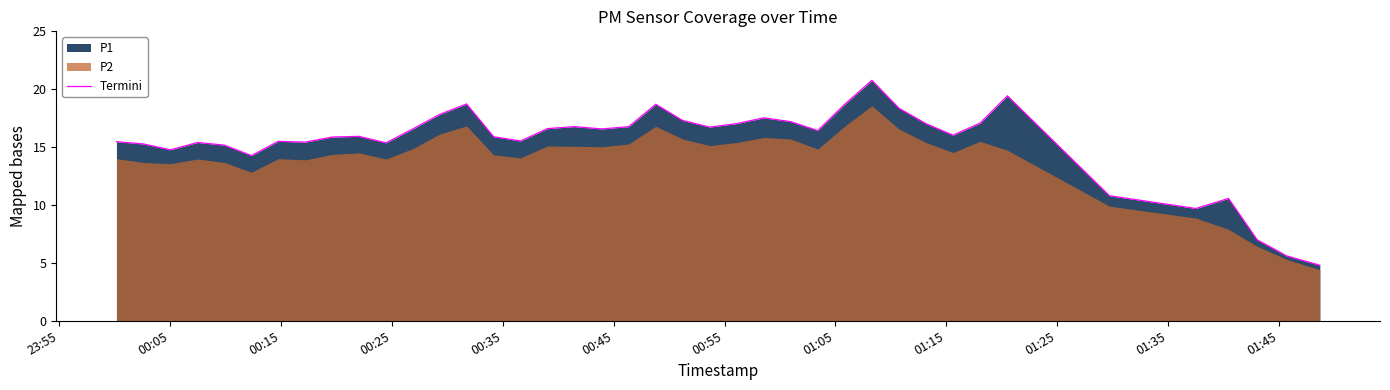

What is the minimum value shown in the chart?

4.8